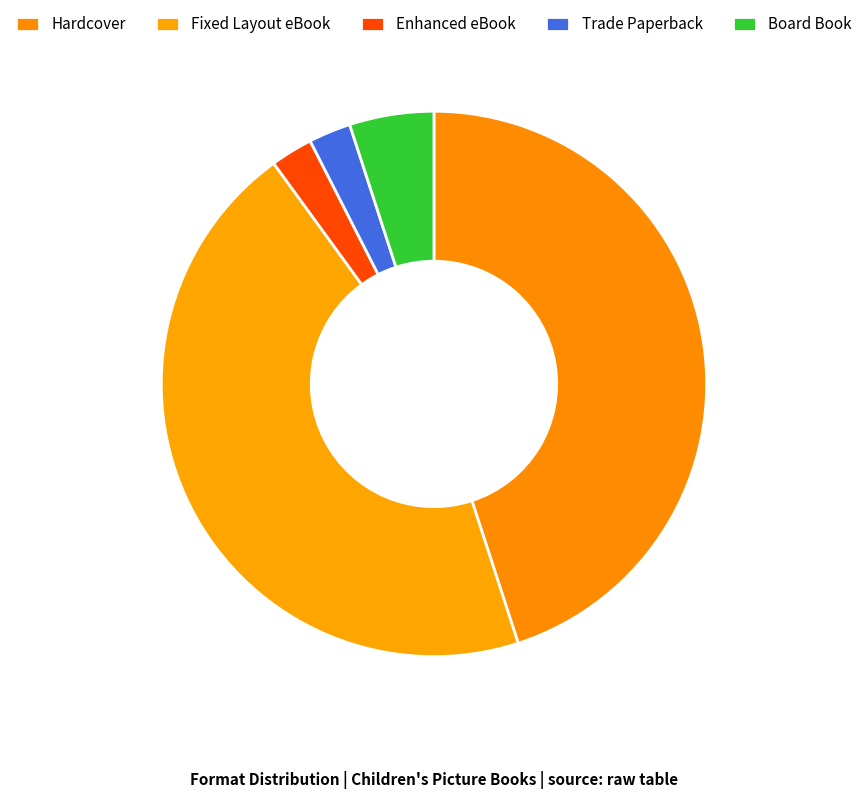

Is there a majority slice in this chart?

No